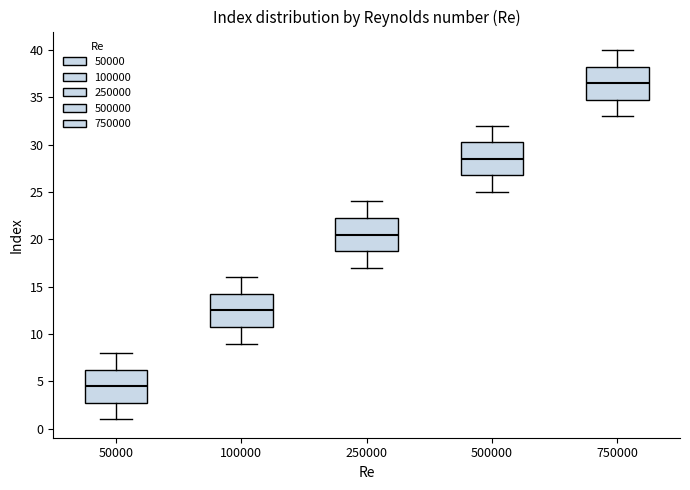

Reading left to right, read every box against the y-axis: the position of its median line, the range the box covers, and the ends of its whiskers. The values are not printed on the chart, so give them approximately, as read against the axis.

50000: median 4.5, box 3.0 to 6.5, whiskers 1.0 to 8.0
100000: median 12.5, box 11.0 to 14.5, whiskers 9.0 to 16.0
250000: median 20.5, box 19.0 to 22.5, whiskers 17.0 to 24.0
500000: median 28.5, box 27.0 to 30.5, whiskers 25.0 to 32.0
750000: median 36.5, box 35.0 to 38.5, whiskers 33.0 to 40.0